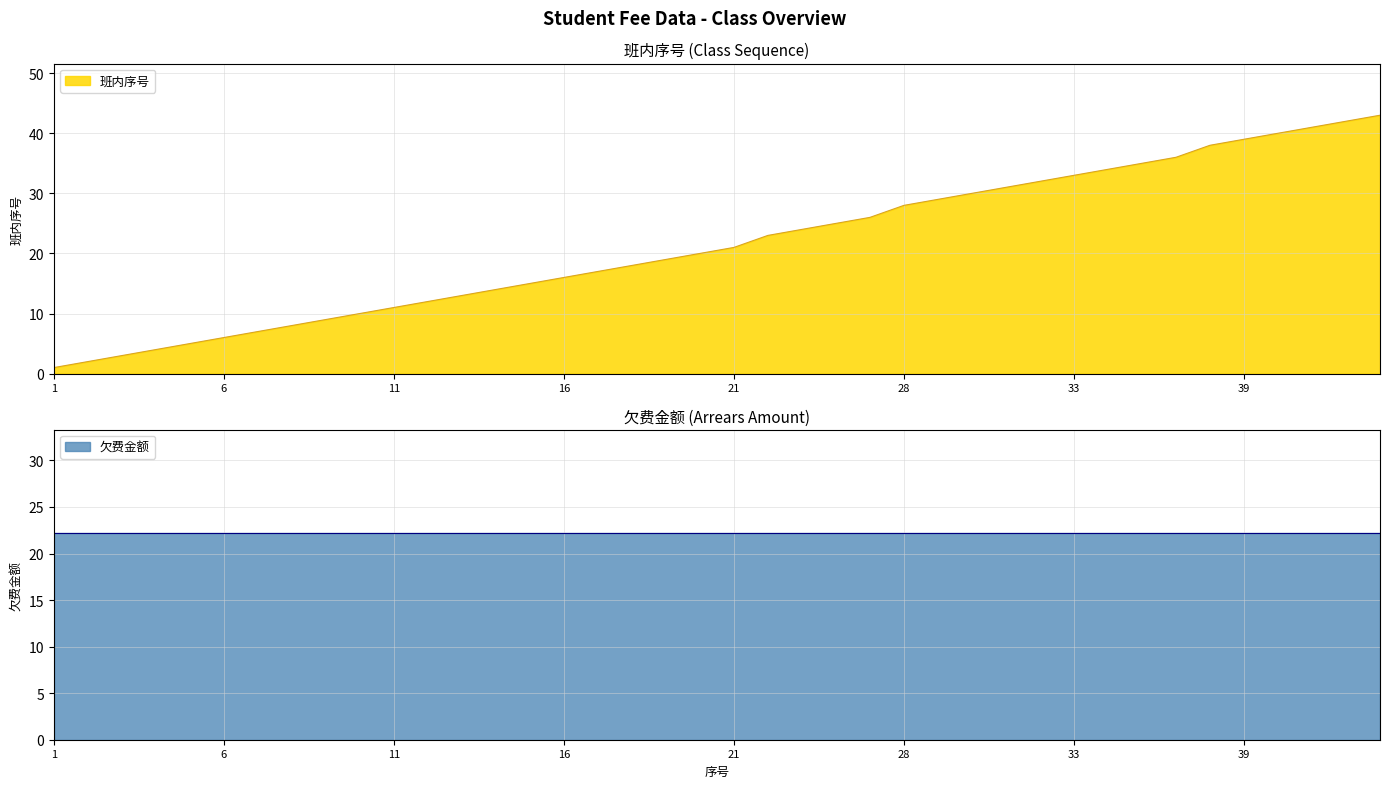

What is the sum of all values?

860